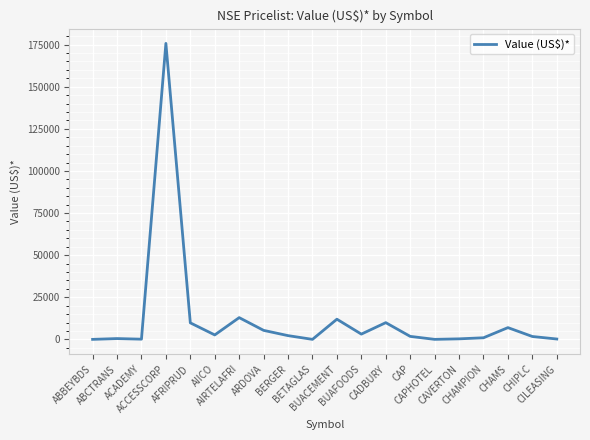

What is the difference between the maximum and minimum values?

175712.6